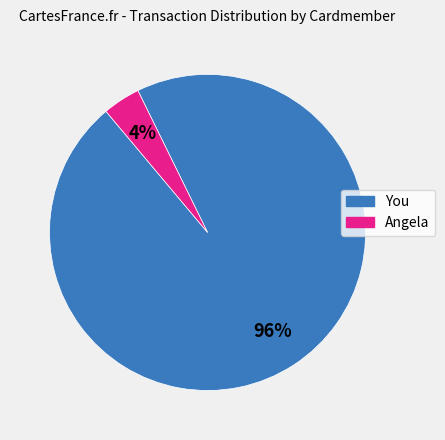

To the nearest percent, what is the difference between the largest and smallest slice percentages?

92%